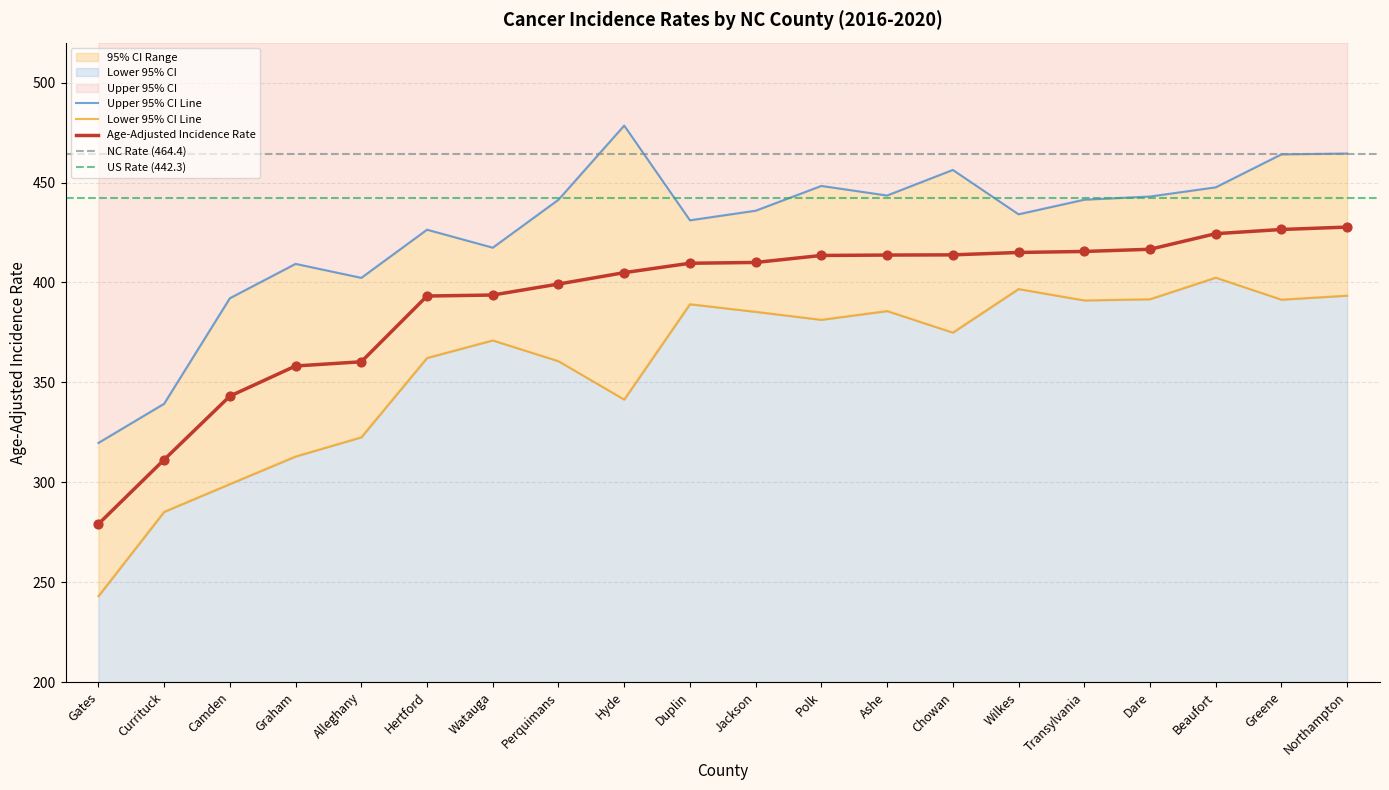

Is the value of Lower 95% CI at Chowan greater than the value of Upper 95% CI at Polk?

No